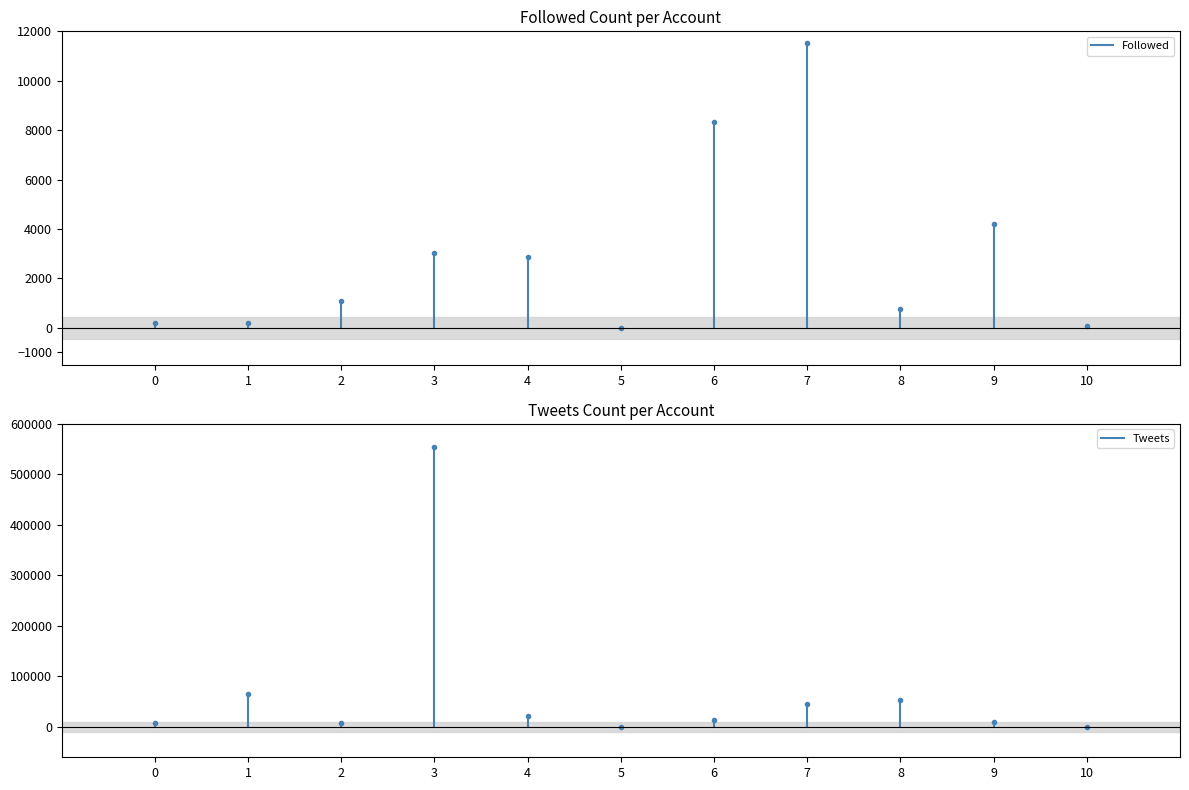

Rank the series by their average value, from highest to lowest.

Tweets, Followed